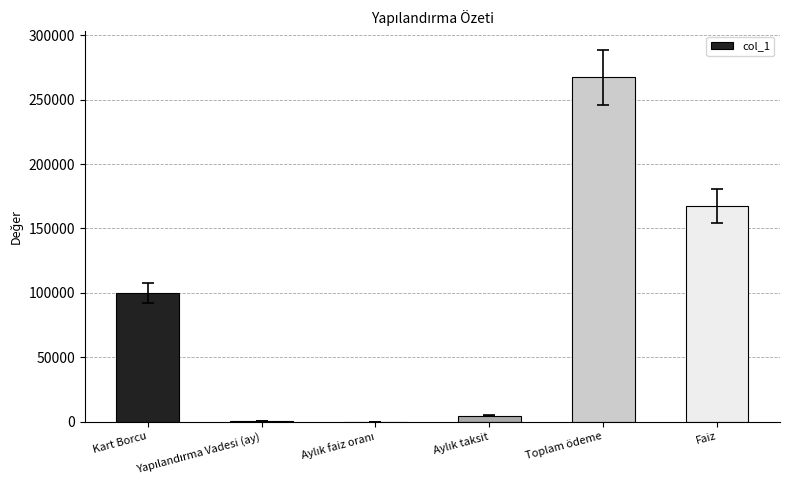

What is the average value?

89877.4